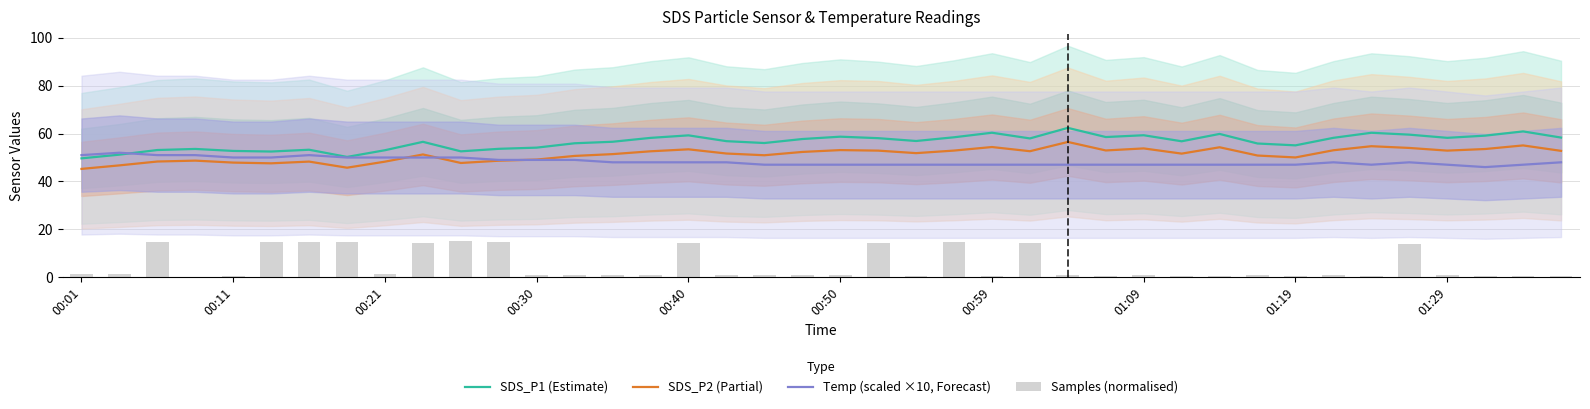

Rank the series at 21 from lowest to highest value.

Samples (normalised), Temp (scaled ×10, Forecast), SDS_P2 (Partial), SDS_P1 (Estimate)